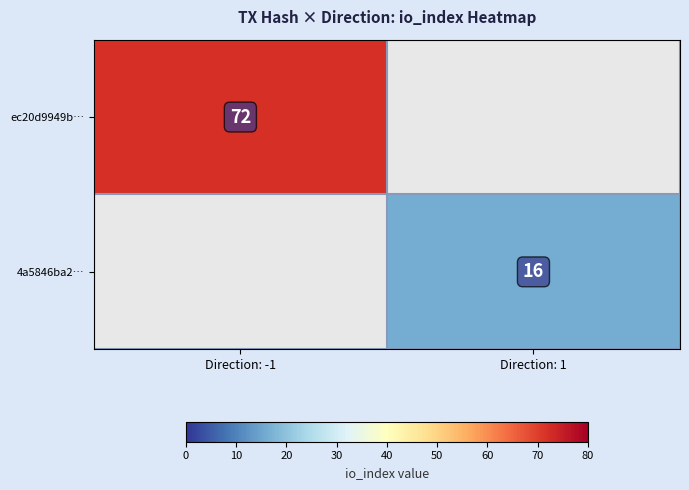

True or false: 4a5846ba2… has a value of 16 at Direction: 1.

True